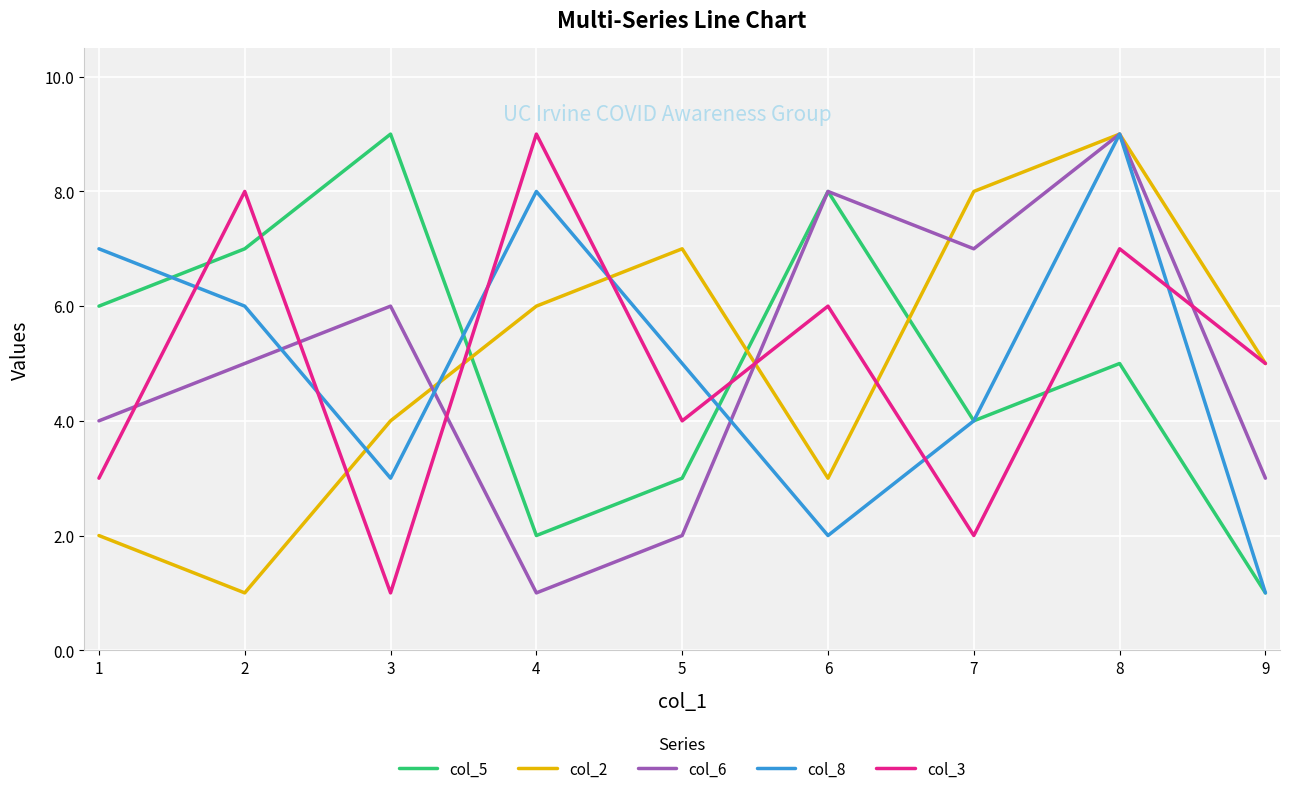

Which series ends up on top after the final intersection of col_6 and col_3?

col_3